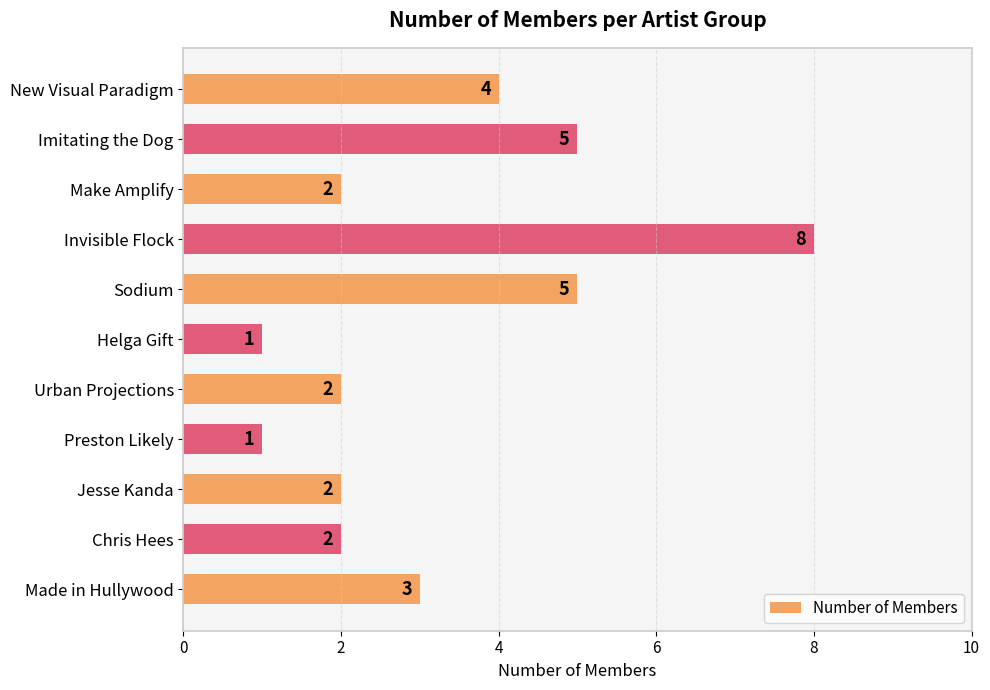

What is the average value?

3